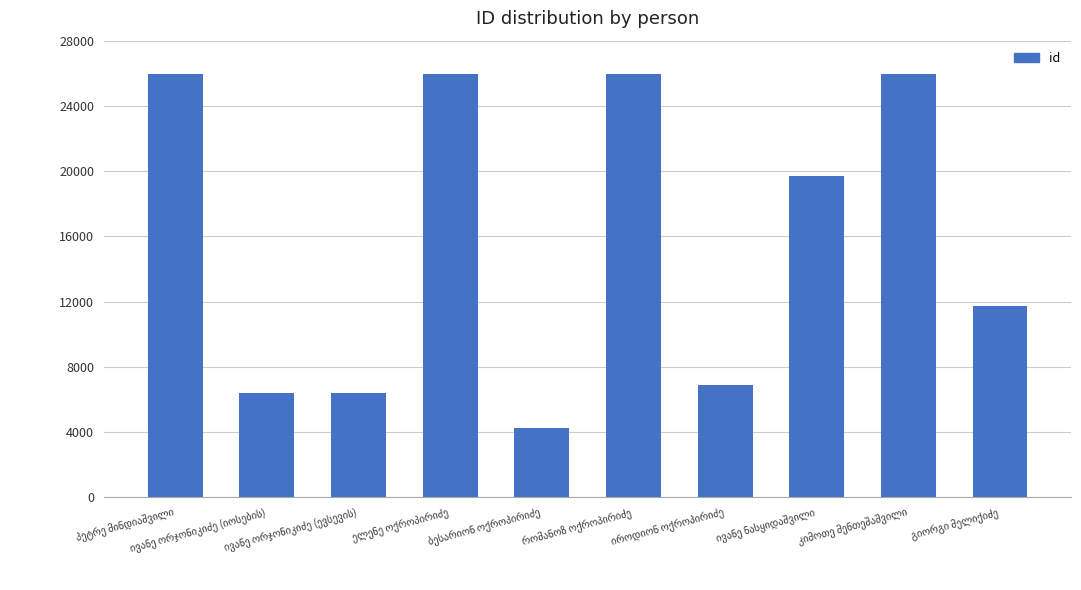

How many bars are there in total?

10